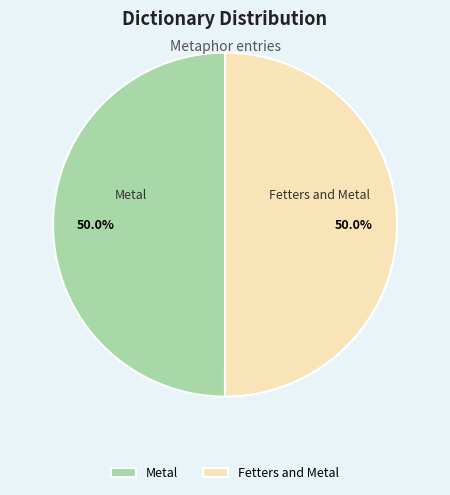

What portion of the pie excludes Fetters and Metal?

50.0%